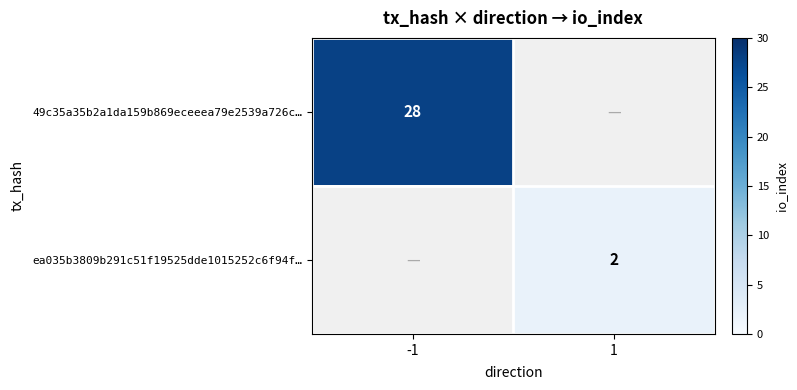

The 49c35a35b2a1da159b869eceeea79e2539a726c… series shows 17 at -1. True or false?

False